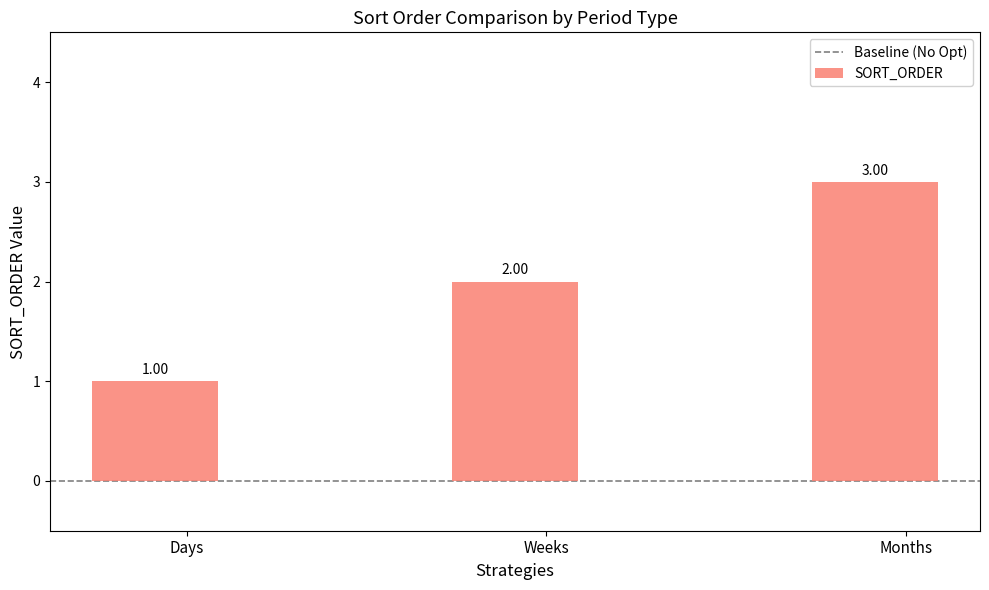

Rank the categories by value from lowest to highest.

Days, Weeks, Months